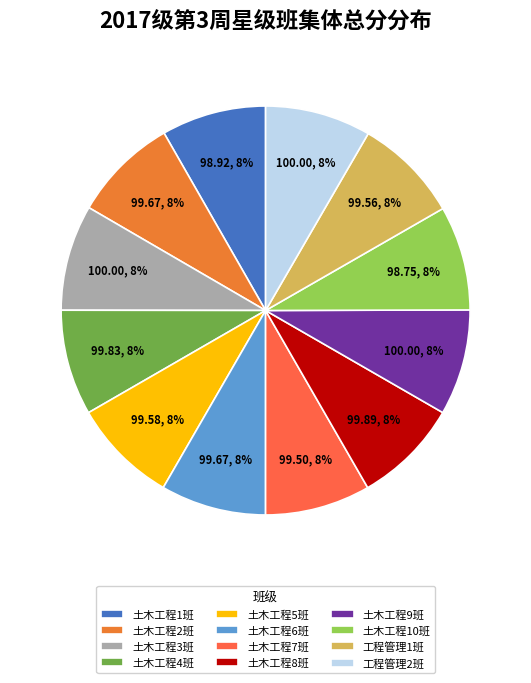

True or false: 土木工程9班 accounts for 8% of the total.

True